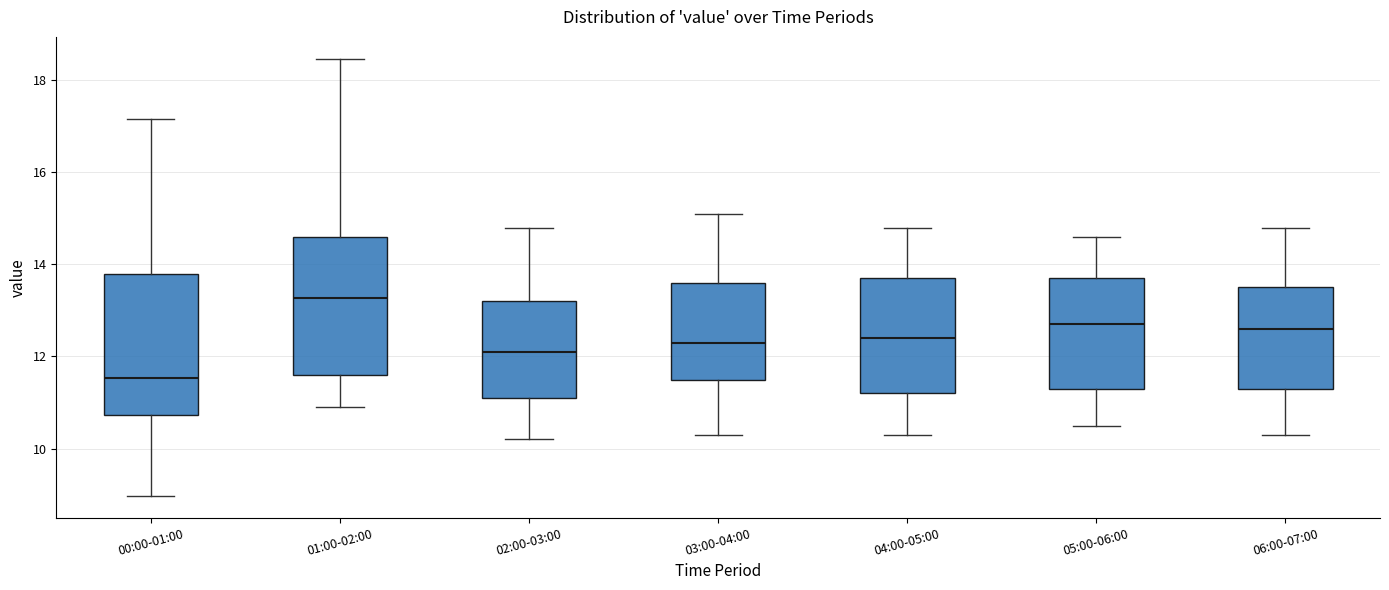

Reading left to right, transcribe this box plot: for each box, give where its median line is, the range the box spans, and where its two whiskers end, as read against the y-axis. The values are not printed on the chart, so give them approximately, as read against the axis.

00:00-01:00: median 11.6, box 10.8 to 13.8, whiskers 9.0 to 17.2
01:00-02:00: median 13.2, box 11.6 to 14.6, whiskers 11.0 to 18.4
02:00-03:00: median 12.2, box 11.2 to 13.2, whiskers 10.2 to 14.8
03:00-04:00: median 12.4, box 11.6 to 13.6, whiskers 10.4 to 15.2
04:00-05:00: median 12.4, box 11.2 to 13.8, whiskers 10.4 to 14.8
05:00-06:00: median 12.8, box 11.4 to 13.8, whiskers 10.6 to 14.6
06:00-07:00: median 12.6, box 11.4 to 13.6, whiskers 10.4 to 14.8